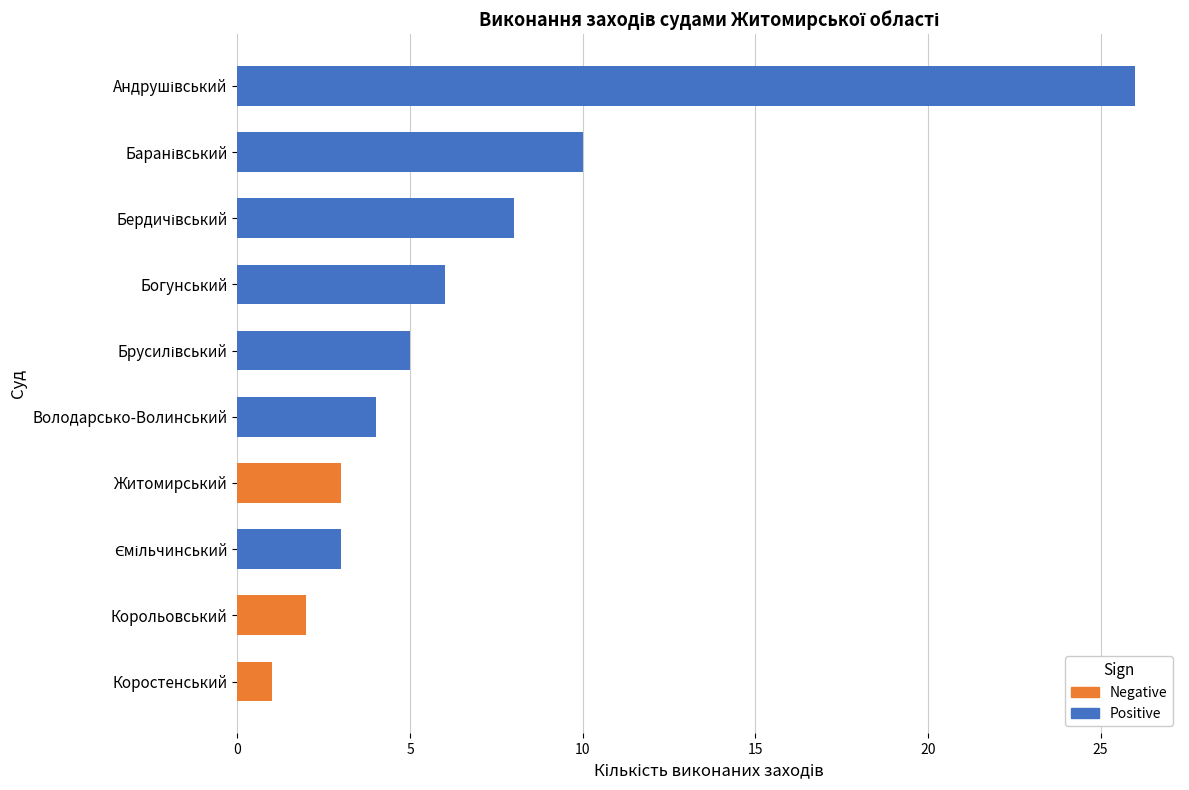

How many values in Positive are above zero?

7